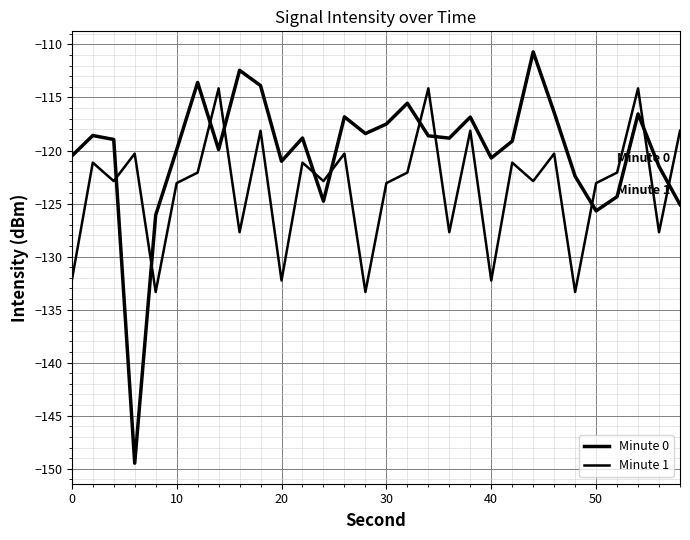

Does the chart have visible grid lines?

Yes